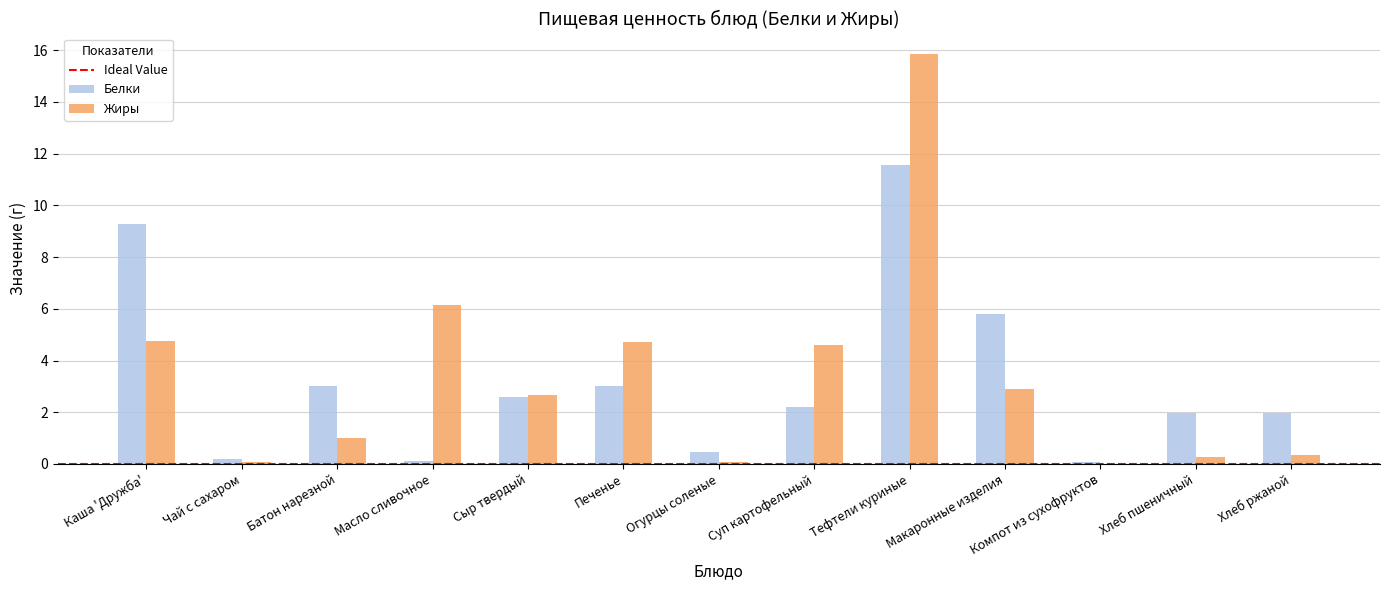

At which category does the chart reach its peak across all series?

Тефтели куриные